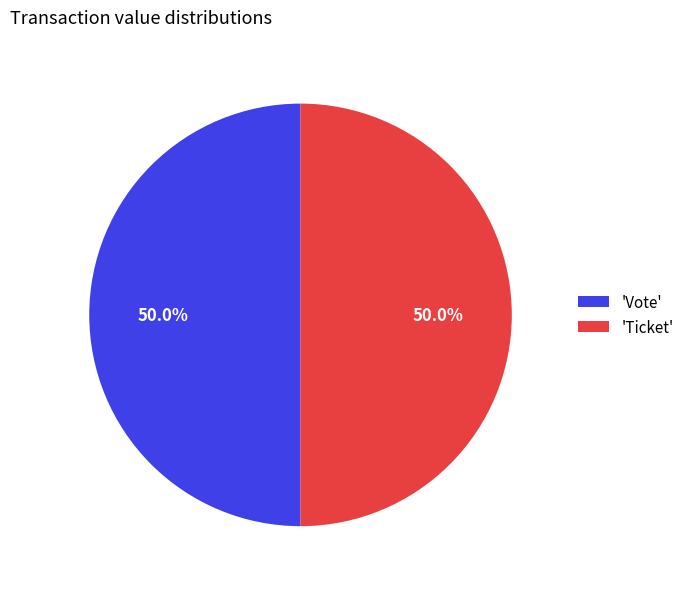

Approximately how many times larger is the value at 'Ticket' compared to 'Vote'?

1.0